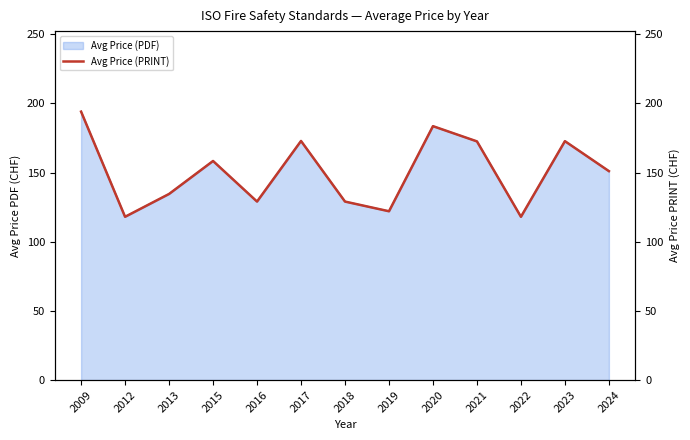

List the labels in order of value, largest first.

2009, 2020, 2017, 2023, 2021, 2015, 2024, 2013, 2016, 2018, 2019, 2012, 2022